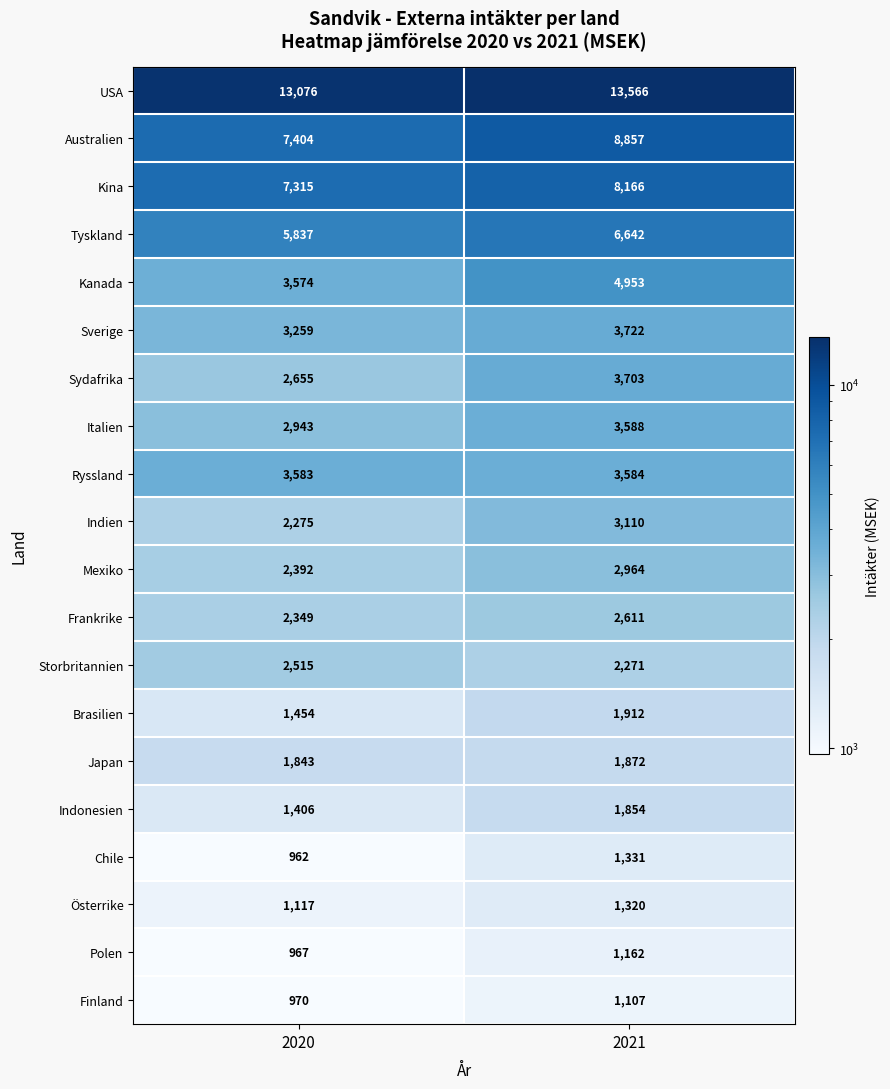

What is the maximum value for Finland?

1107